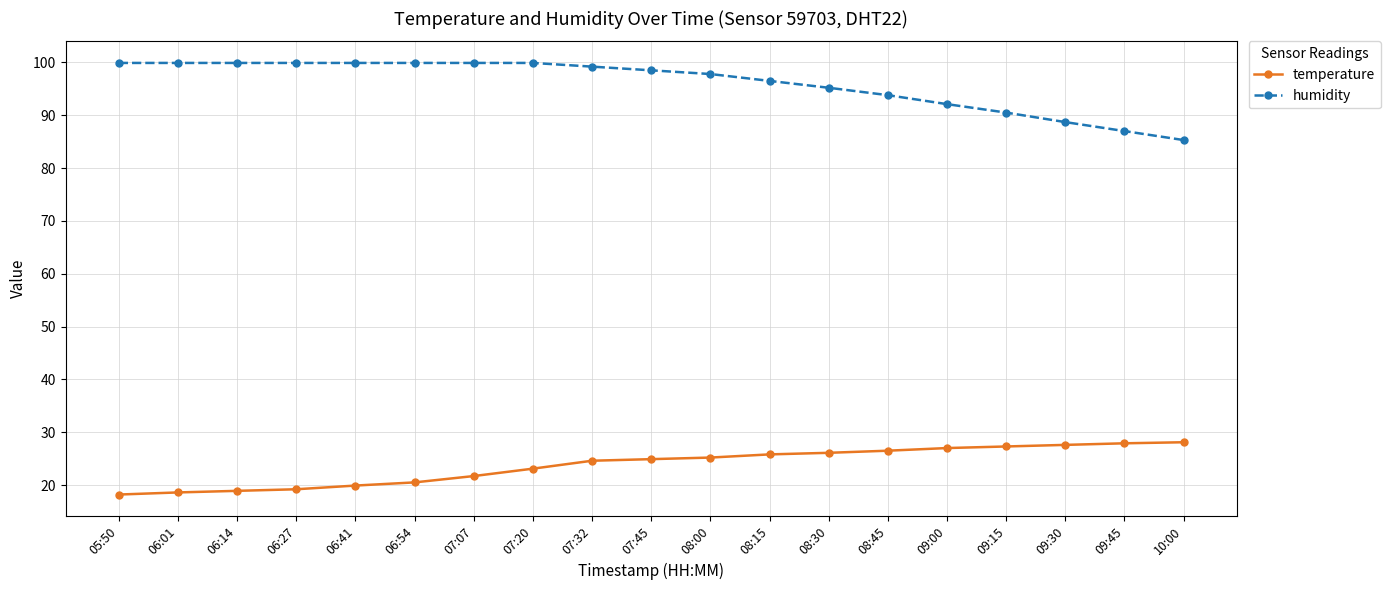

True or false: temperature has a value of 26.5 at 08:45.

True